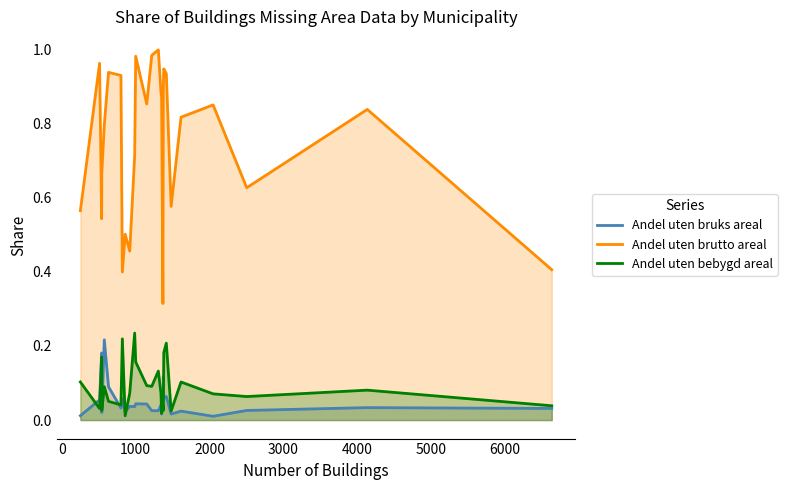

Reading left to right, what are all the values shown in this chart?

Andel uten bruks areal: 0.0	0.1	0.2	0.0	0.2	0.1	0.0	0.1	0.0	0.0	0.0	0.0	0.0	0.0	0.0	0.0	0.0	0.0	0.1	0.1	0.1	0.0	0.0	0.0	0.0	0.0	0.0
Andel uten brutto areal: 0.6	1.0	0.5	0.7	0.8	0.9	0.9	0.4	0.5	0.5	0.7	1.0	0.9	1.0	1.0	0.9	0.9	0.3	0.9	0.9	0.9	0.6	0.8	0.9	0.6	0.8	0.4
Andel uten bebygd areal: 0.1	0.0	0.2	0.0	0.1	0.1	0.0	0.2	0.0	0.1	0.2	0.2	0.1	0.1	0.1	0.1	0.0	0.0	0.0	0.2	0.2	0.0	0.1	0.1	0.1	0.1	0.0